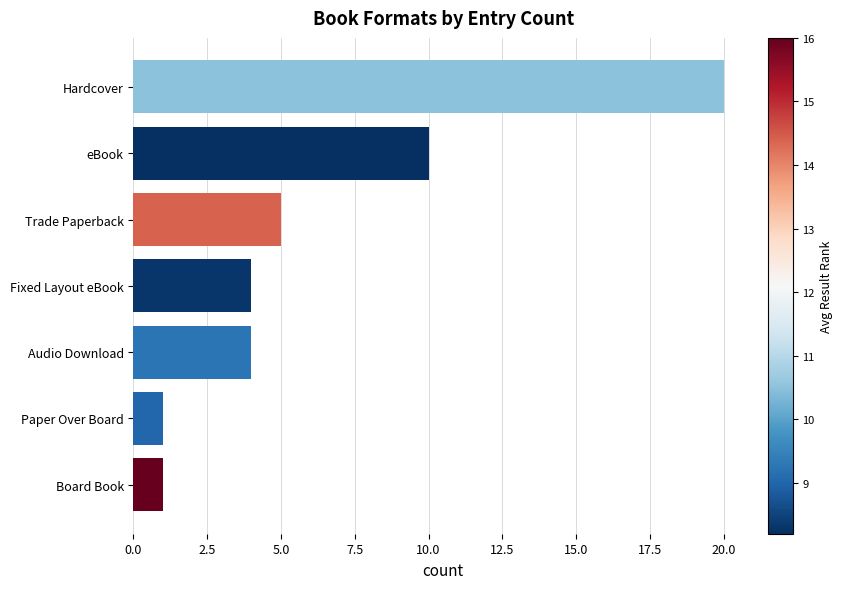

What is the difference between the maximum and minimum values?

19